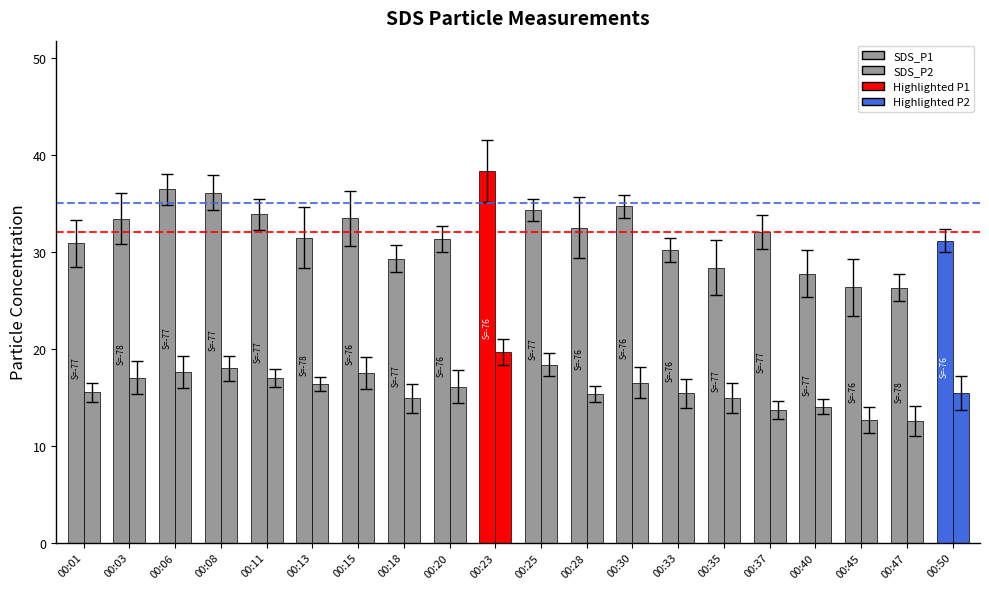

What is the difference between the second highest and minimum values in the SDS_P2 series?

5.8